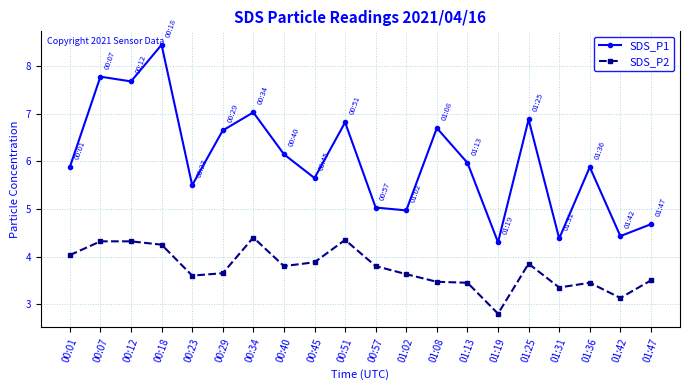

The SDS_P2 series shows 4.1 at 01:42. True or false?

False